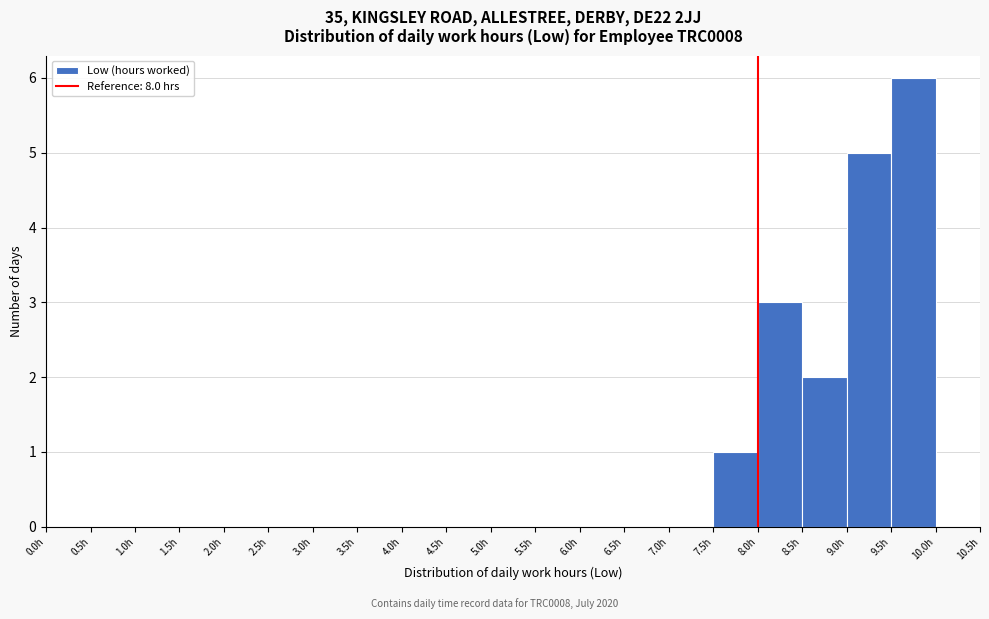

Reading left to right, transcribe this chart: for each bar, give the range it covers on the x-axis and its height. The values are not printed on the chart, so give them approximately, as read against the axis.

0.0 to 0.5: 0
0.5 to 1.0: 0
1.0 to 1.5: 0
1.5 to 2.0: 0
2.0 to 2.5: 0
2.5 to 3.0: 0
3.0 to 3.5: 0
3.5 to 4.0: 0
4.0 to 4.5: 0
4.5 to 5.0: 0
5.0 to 5.5: 0
5.5 to 6.0: 0
6.0 to 6.5: 0
6.5 to 7.0: 0
7.0 to 7.5: 0
7.5 to 8.0: 1
8.0 to 8.5: 3
8.5 to 9.0: 2
9.0 to 9.5: 5
9.5 to 10.0: 6
10.0 to 10.5: 0